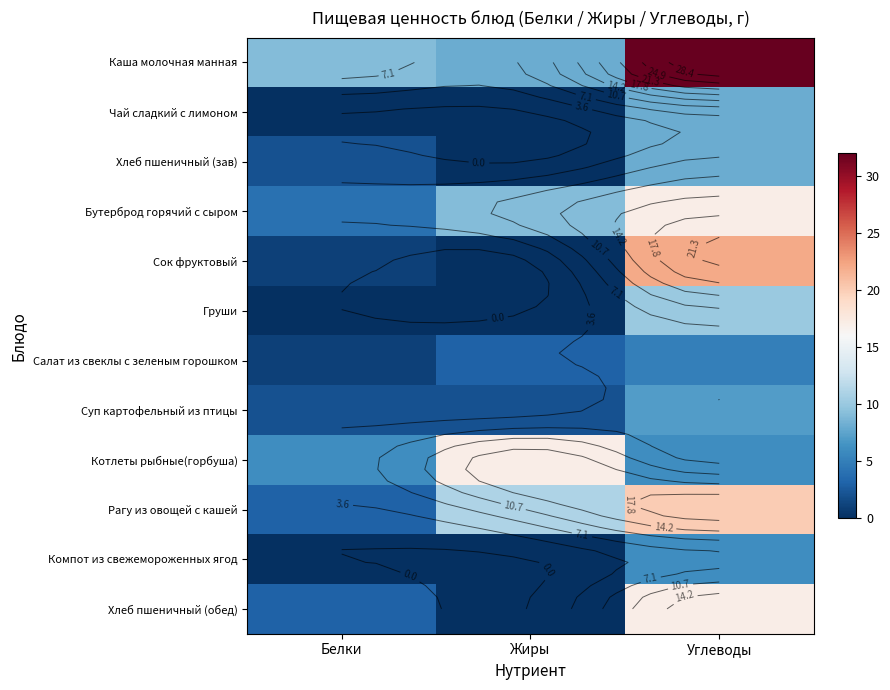

What is the highest value of the Груши series?

10